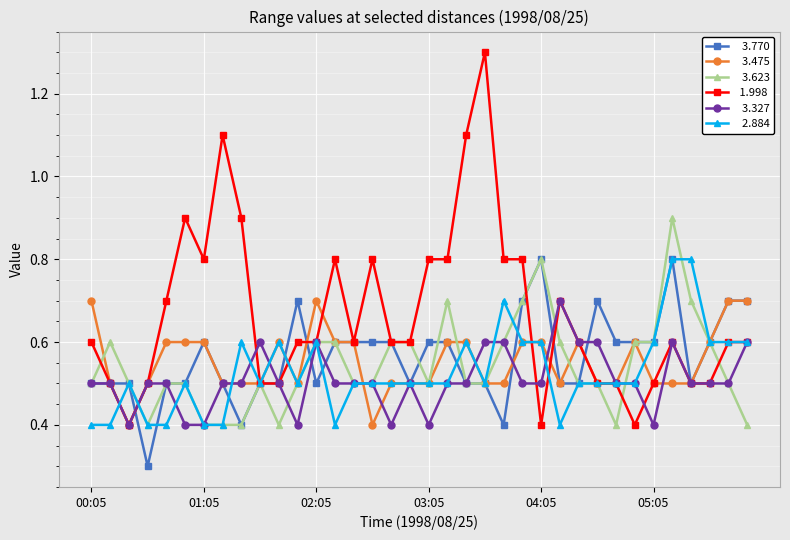

What is the greatest value displayed?

1.3